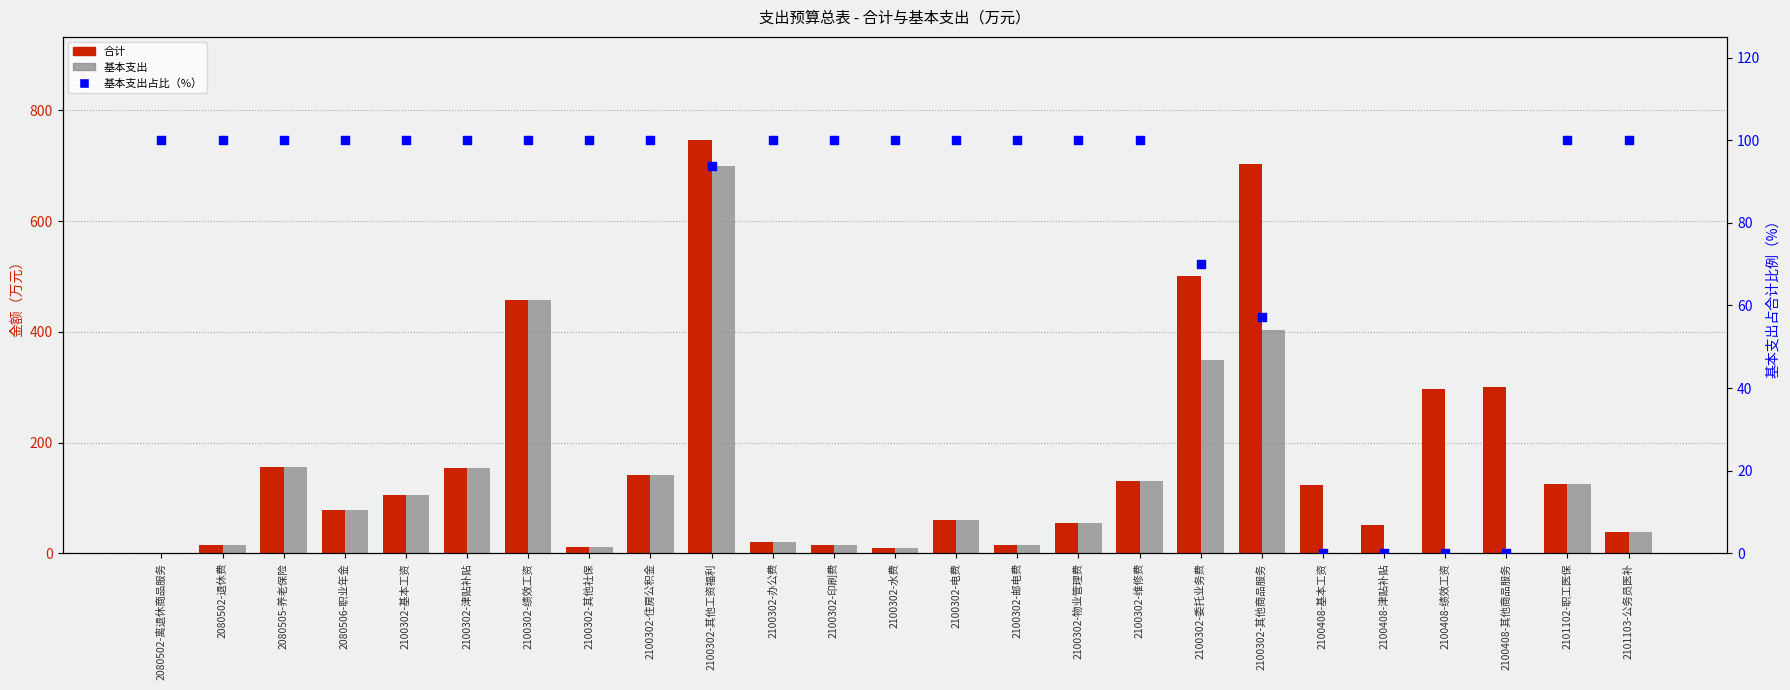

At which category is the sum across all series the highest?

2100302-其他工资福利